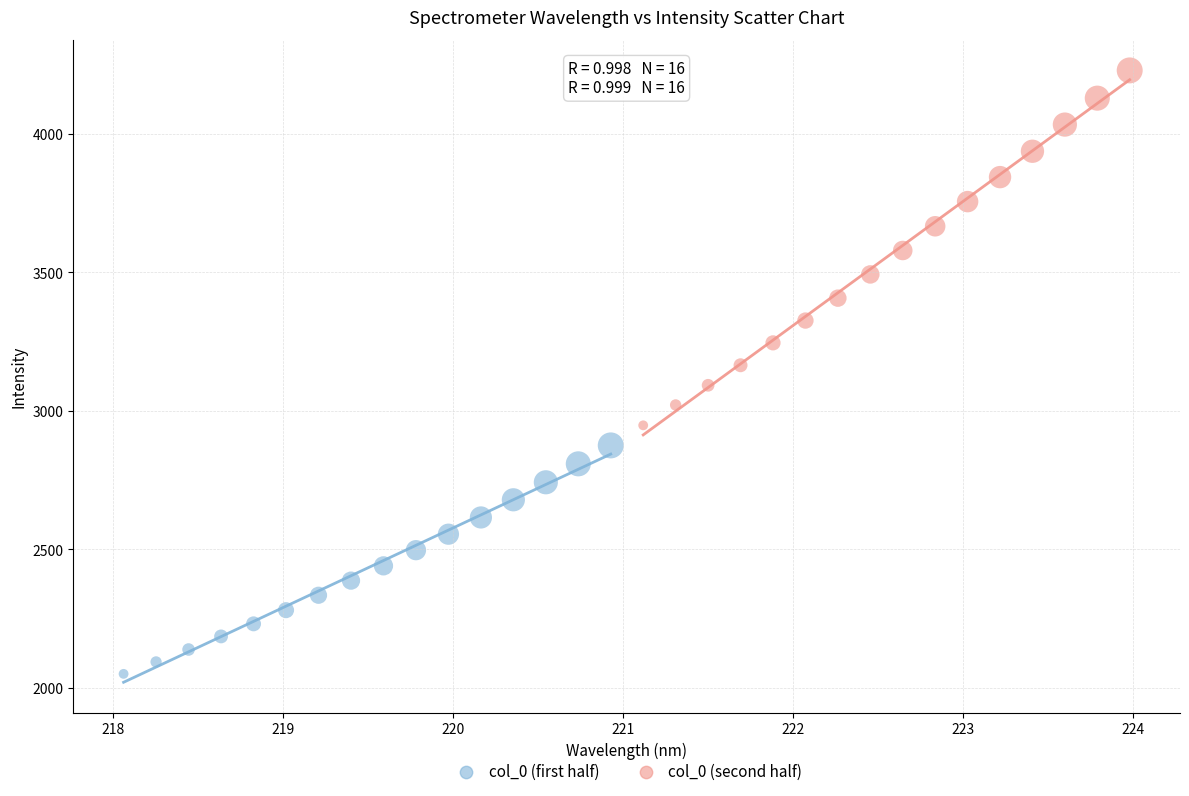

Which series has the widest spread of Y values?

col_0 (second half)